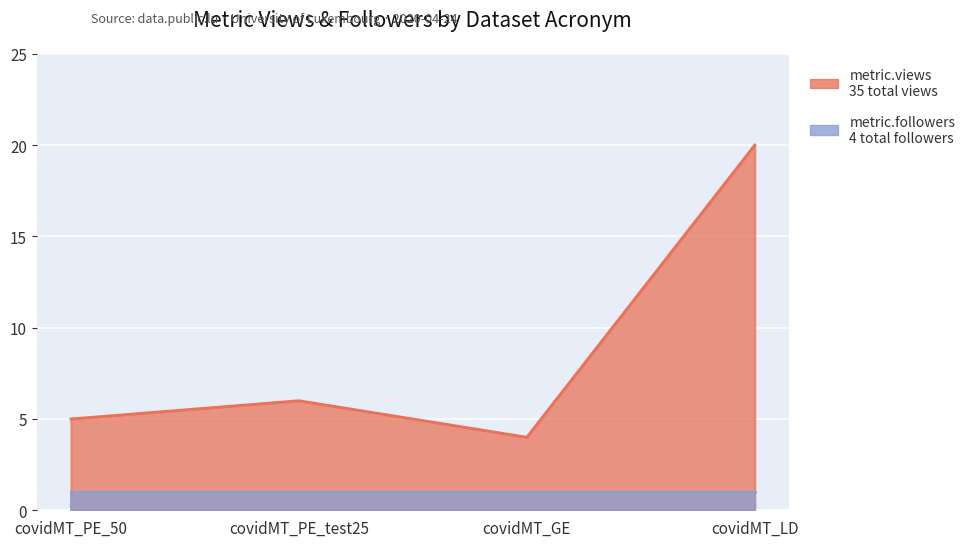

What is the value of the 4th point from the left?

20